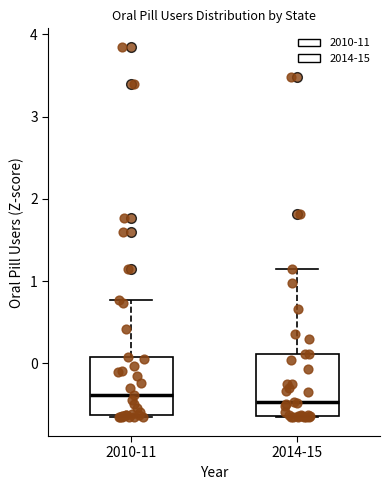

Reading left to right, read every box against the y-axis: the position of its median line, the range the box covers, and the ends of its whiskers. The values are not printed on the chart, so give them approximately, as read against the axis.

2010-11: median -0.4, box -0.6 to 0.1, whiskers -0.7 to 0.8
2014-15: median -0.5, box -0.6 to 0.1, whiskers -0.7 to 1.1